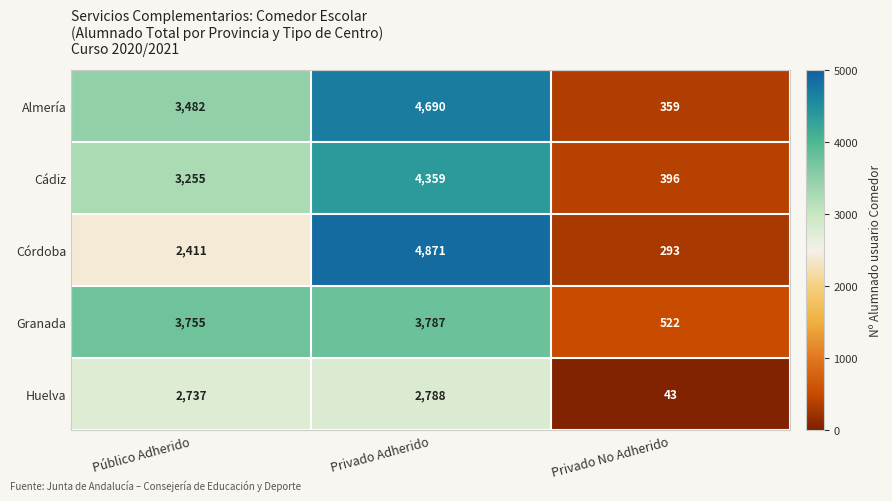

Count the number of data series in this chart.

5